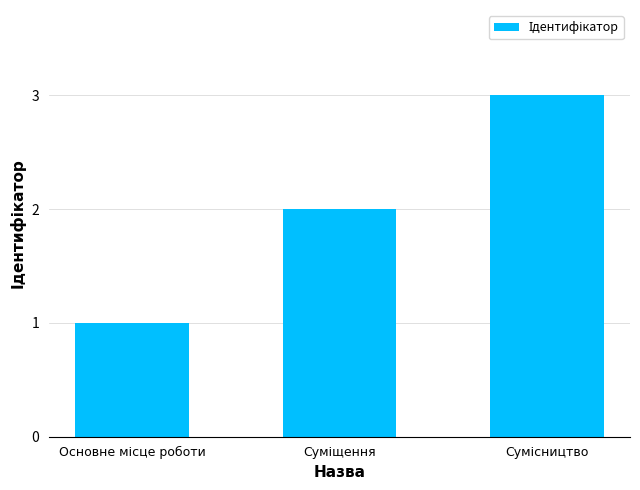

What is the sum of all values?

6